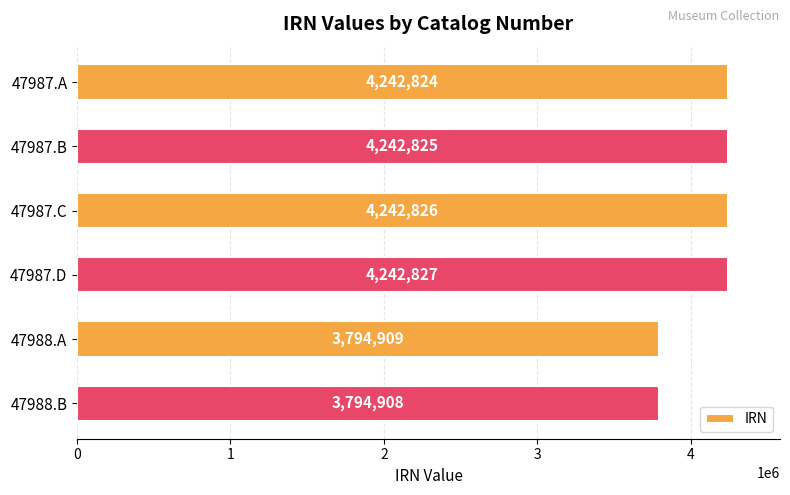

The chart shows a value of 4242827 at 47987.D. True or false?

True